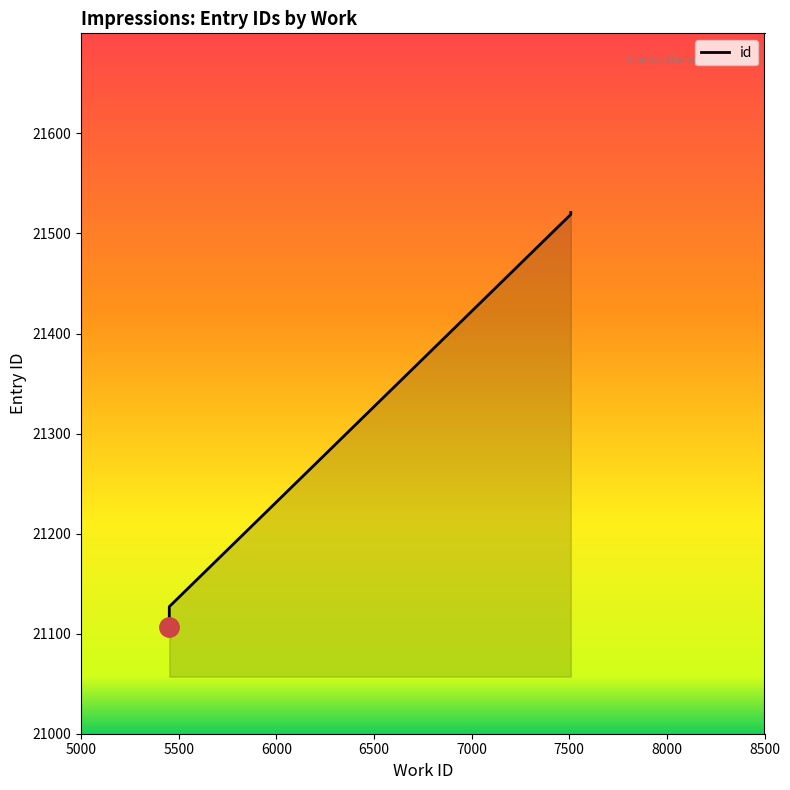

What is the ratio of the value at 5452 to the value at 7508?

1.0